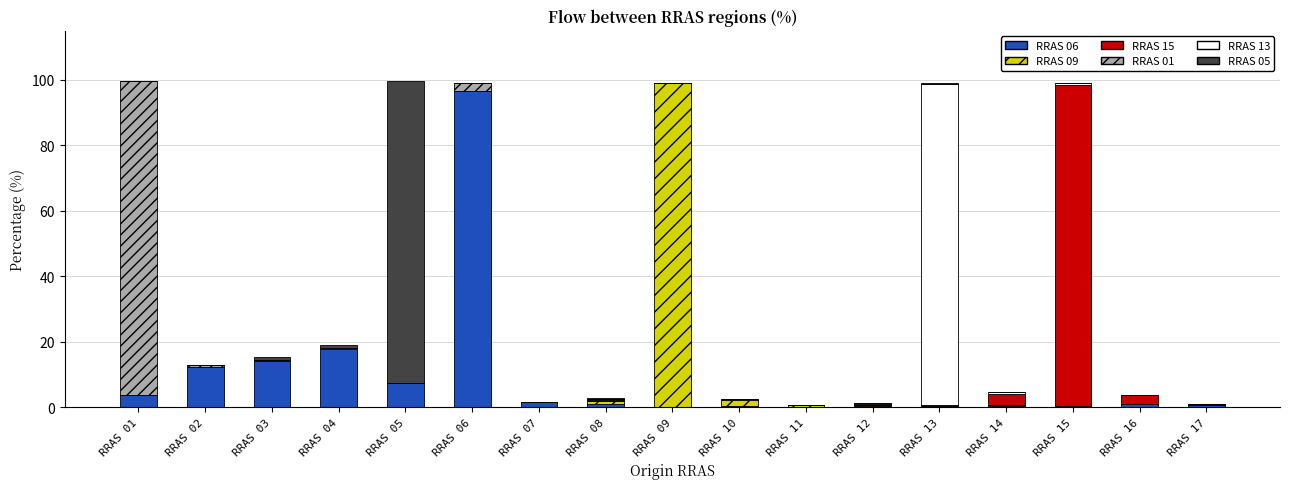

Are the bars grouped side by side (vs. stacked)?

No